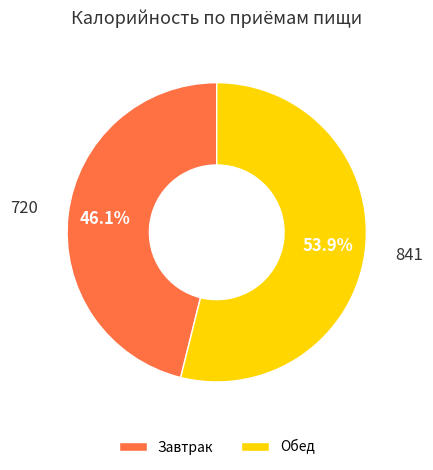

Which slice is the largest?

Обед